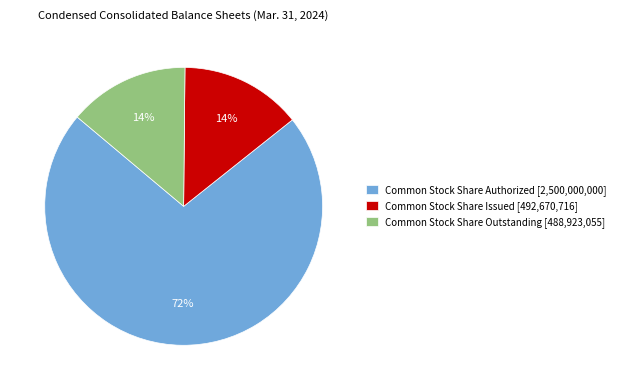

To the nearest percent, what is the average slice percentage?

33%